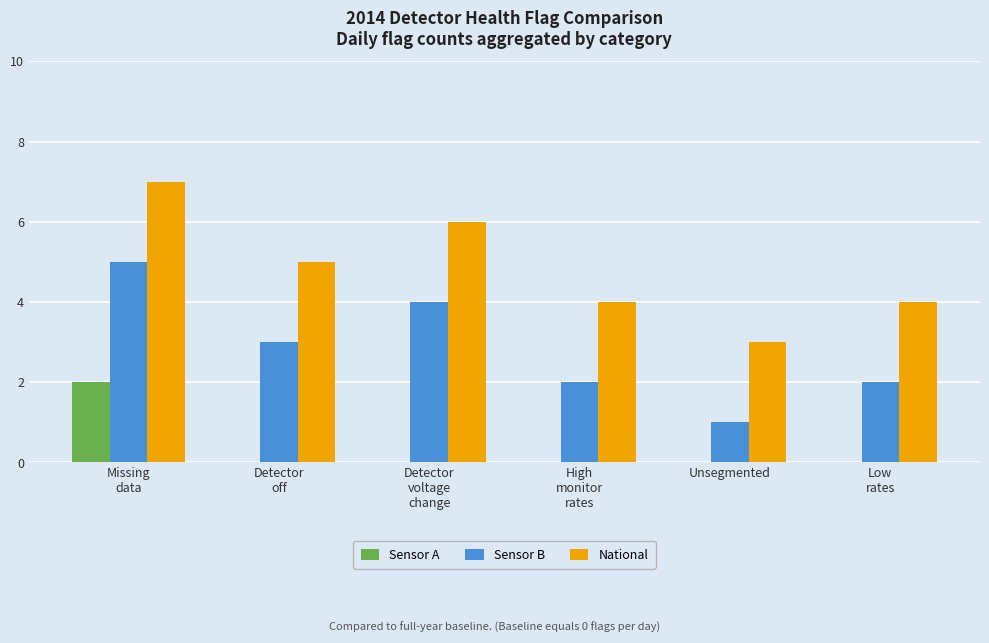

How many data points does each series have?

6